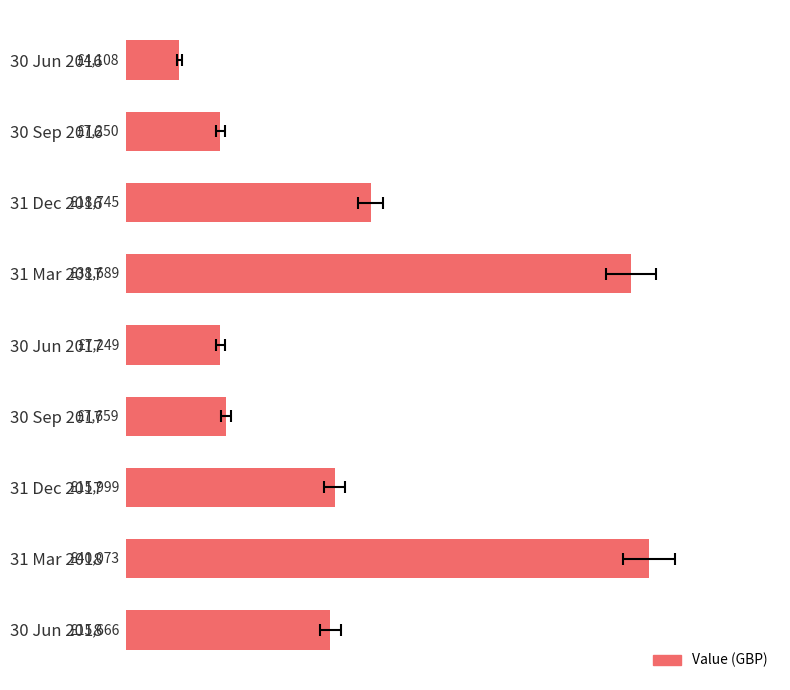

Approximately how many times larger is the value at 30 Jun 2018 compared to 30 Jun 2016?

3.8